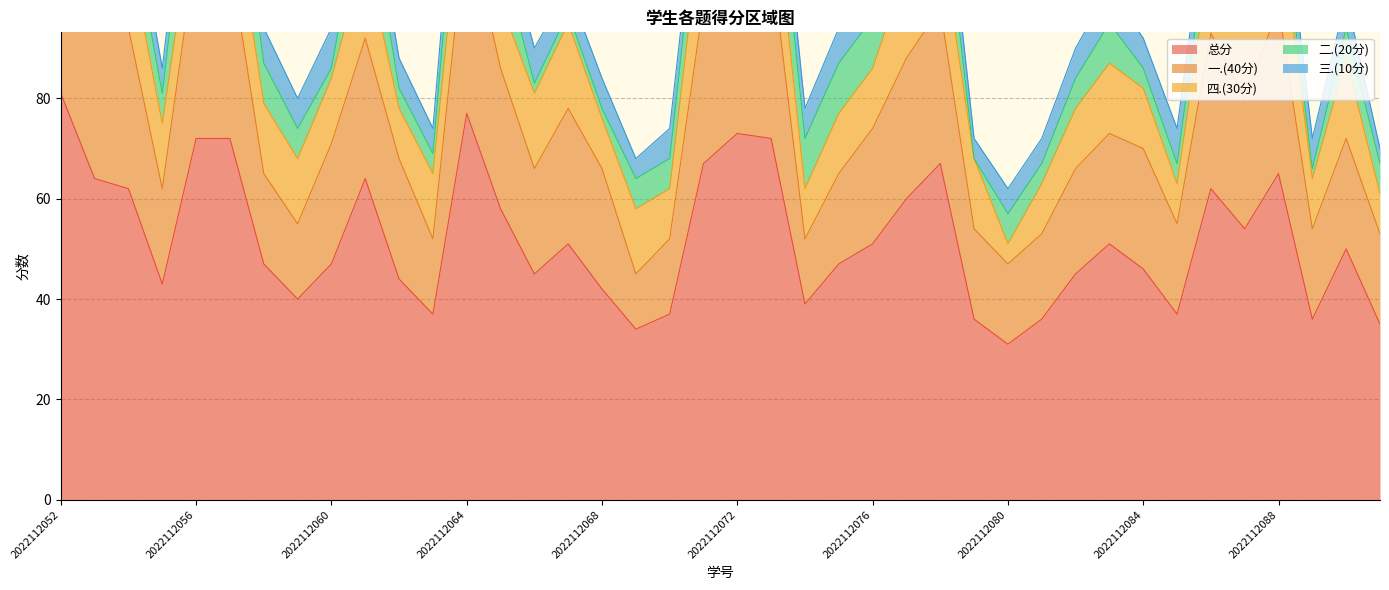

How many 三.(10分) values are between 5 and 7?

36